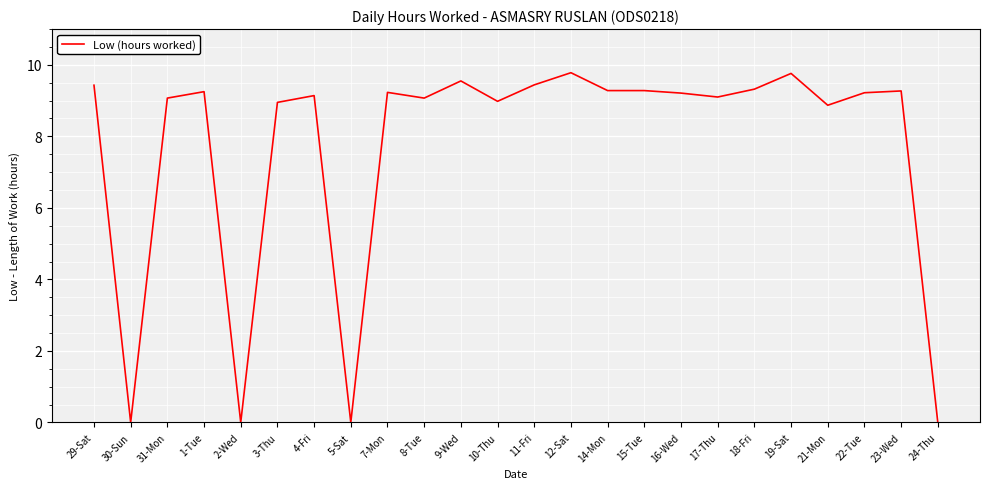

Which has a higher value, 24-Thu or 11-Fri?

11-Fri